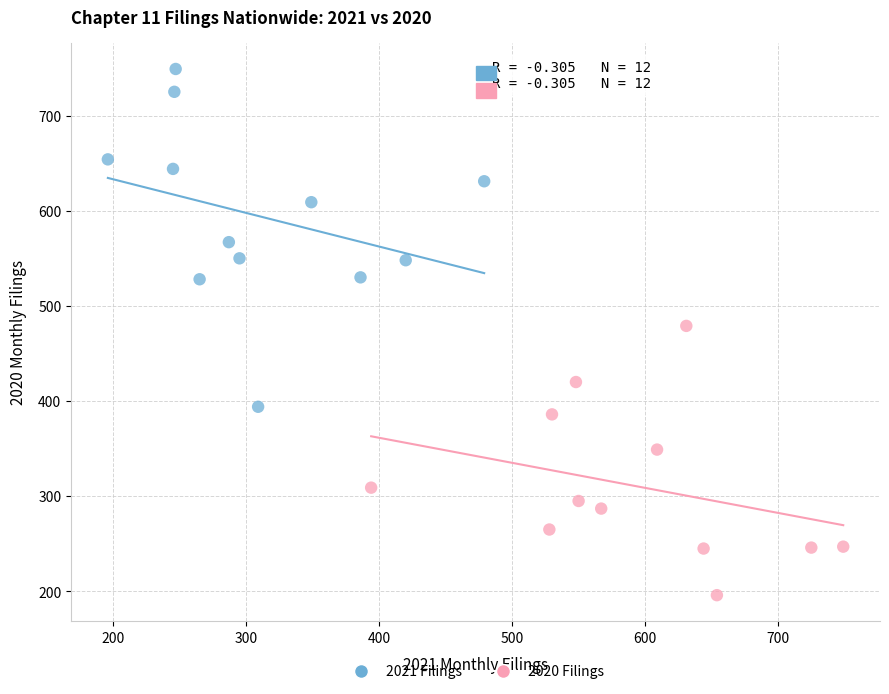

What are all the series names shown in the legend?

2021 Filings, 2020 Filings